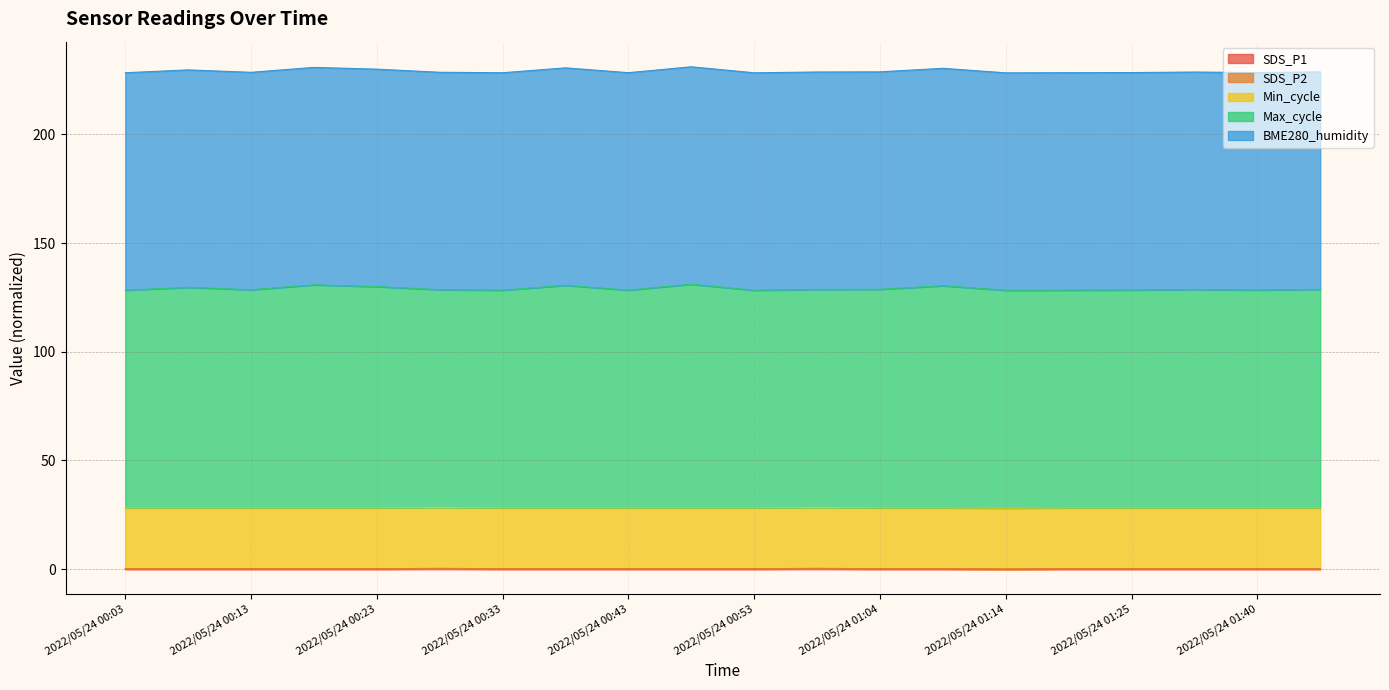

Where is SDS_P2 nearest to the value 0?

2022/05/24 01:14